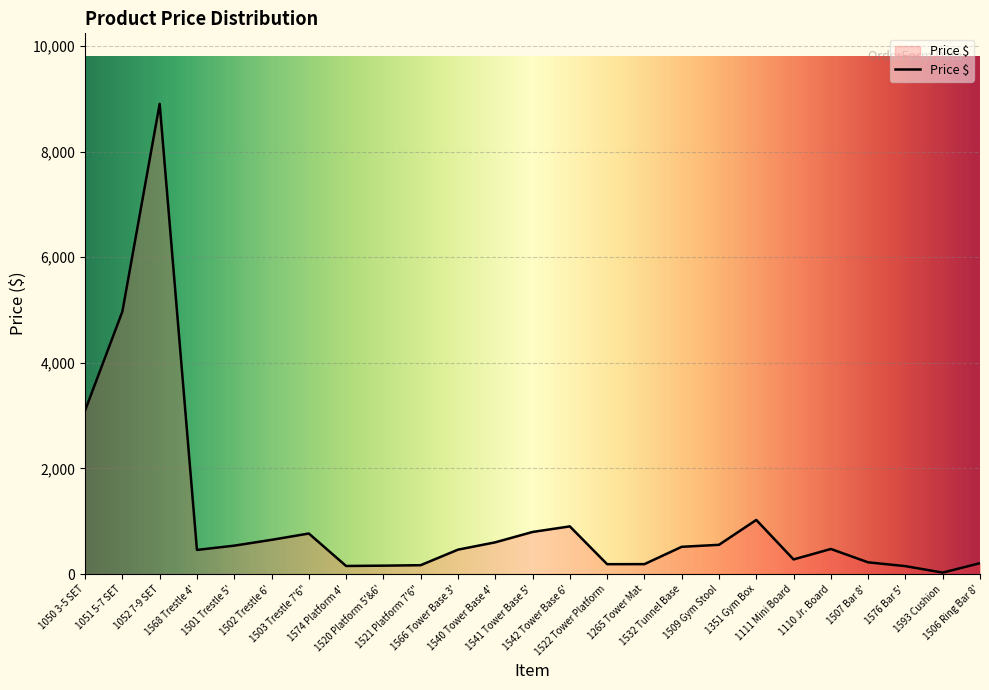

What is the change in value from 1052 7-9 SET to 1540 Tower Base 4'?

-8304